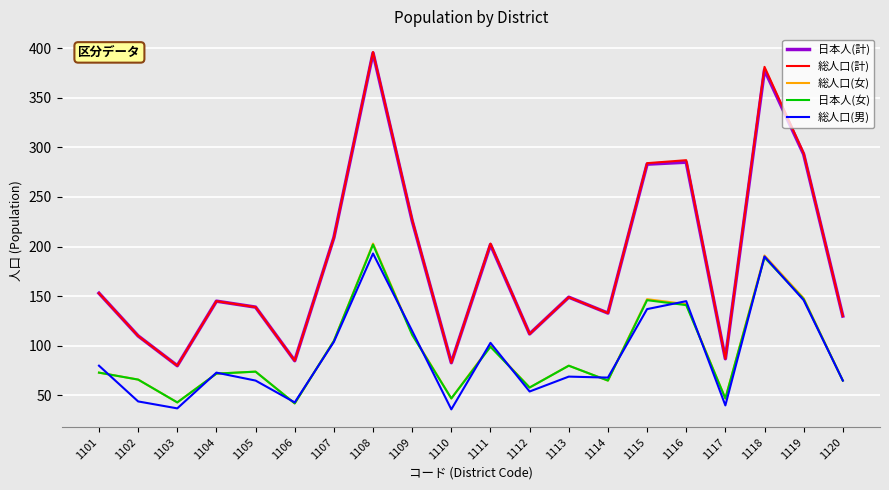

At how many categories does at least one series exceed 64?

20